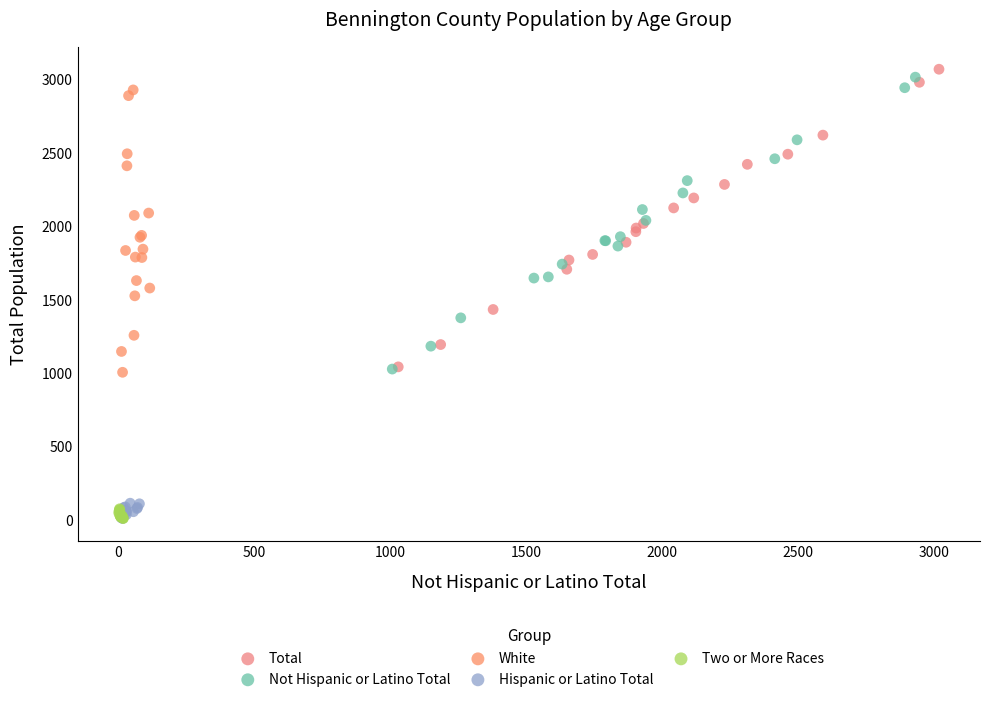

Which series has the largest Y range (max minus min)?

Total